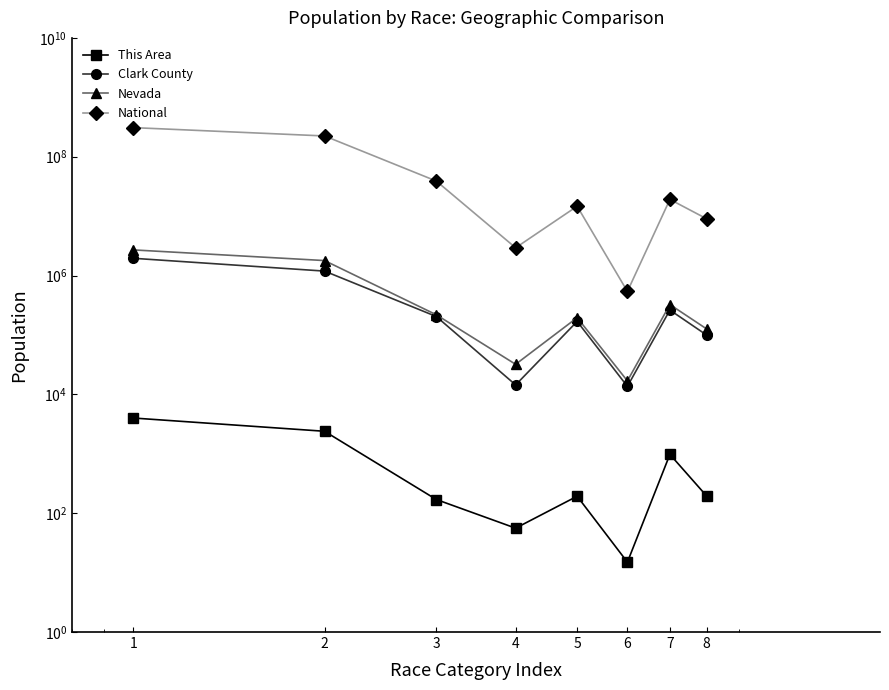

What is the minimum value for Nevada?

16871